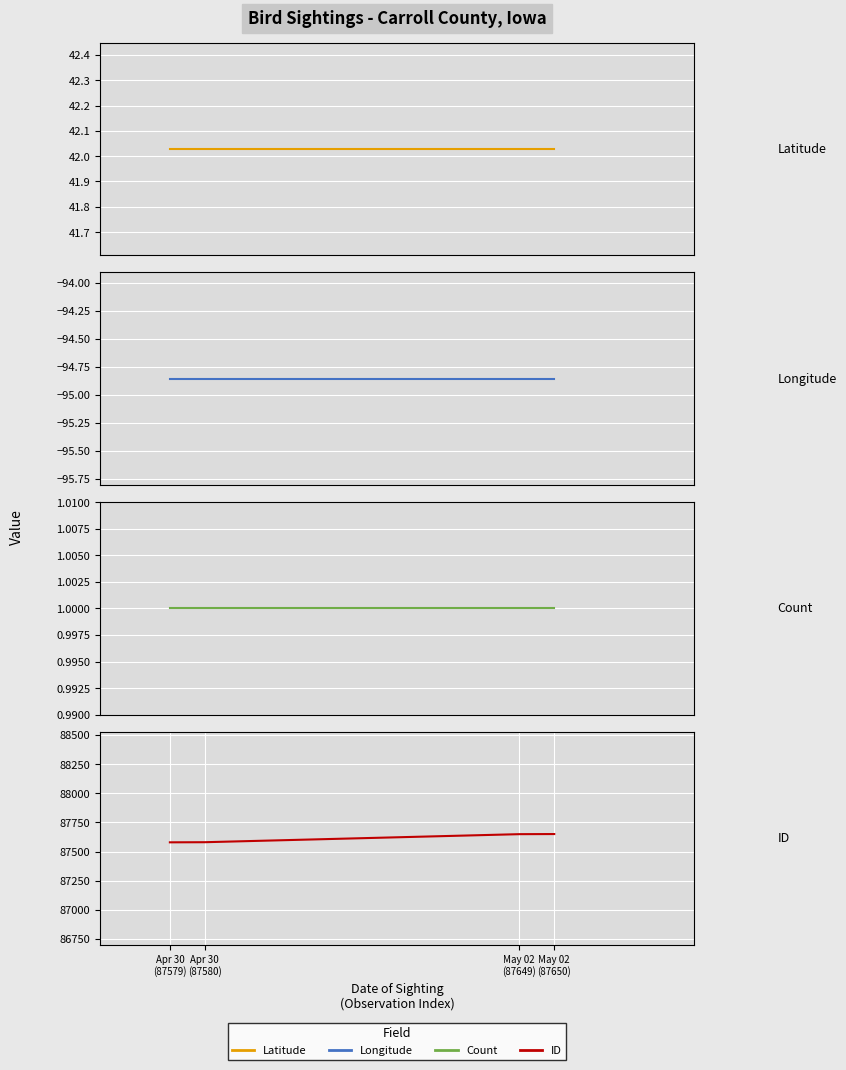

True or false: Longitude has more than 2 points higher than both neighbors.

False